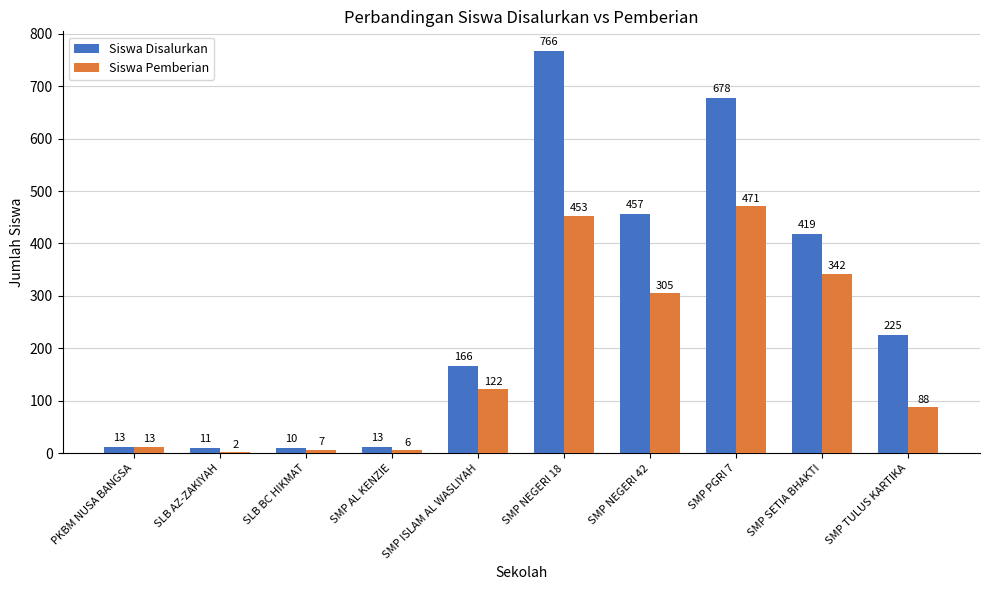

What is the sum of the Siswa Disalurkan values at PKBM NUSA BANGSA and SMP PGRI 7?

691